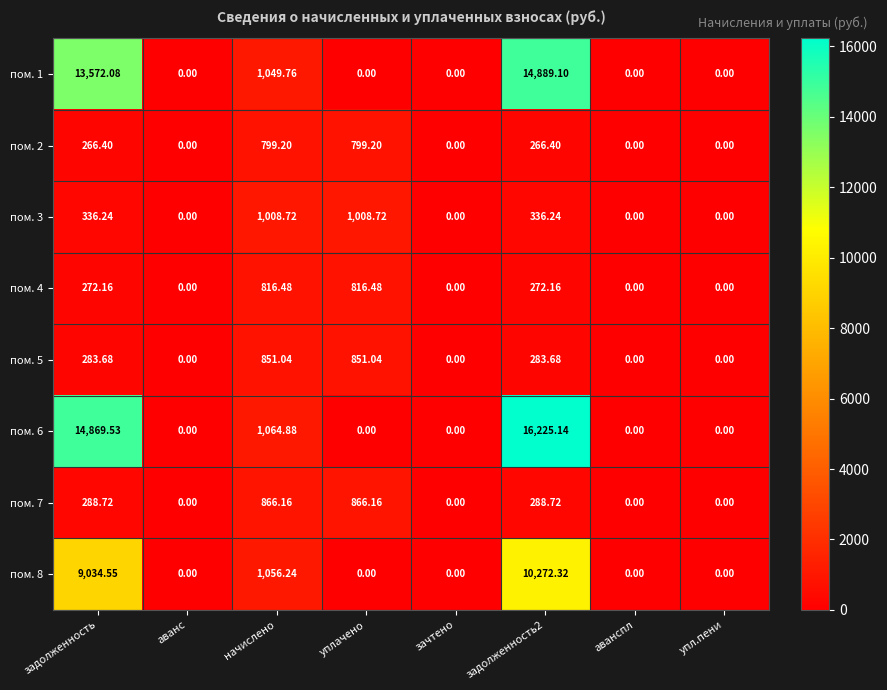

Is the value of пом. 1 at задолженность greater than the value of пом. 3 at задолженность2?

Yes